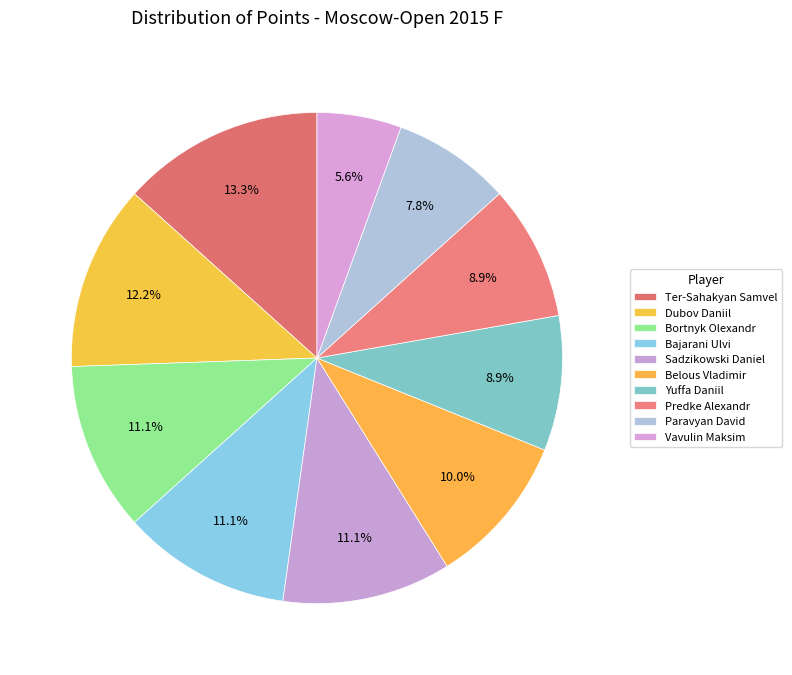

How many slices are in this pie chart?

10